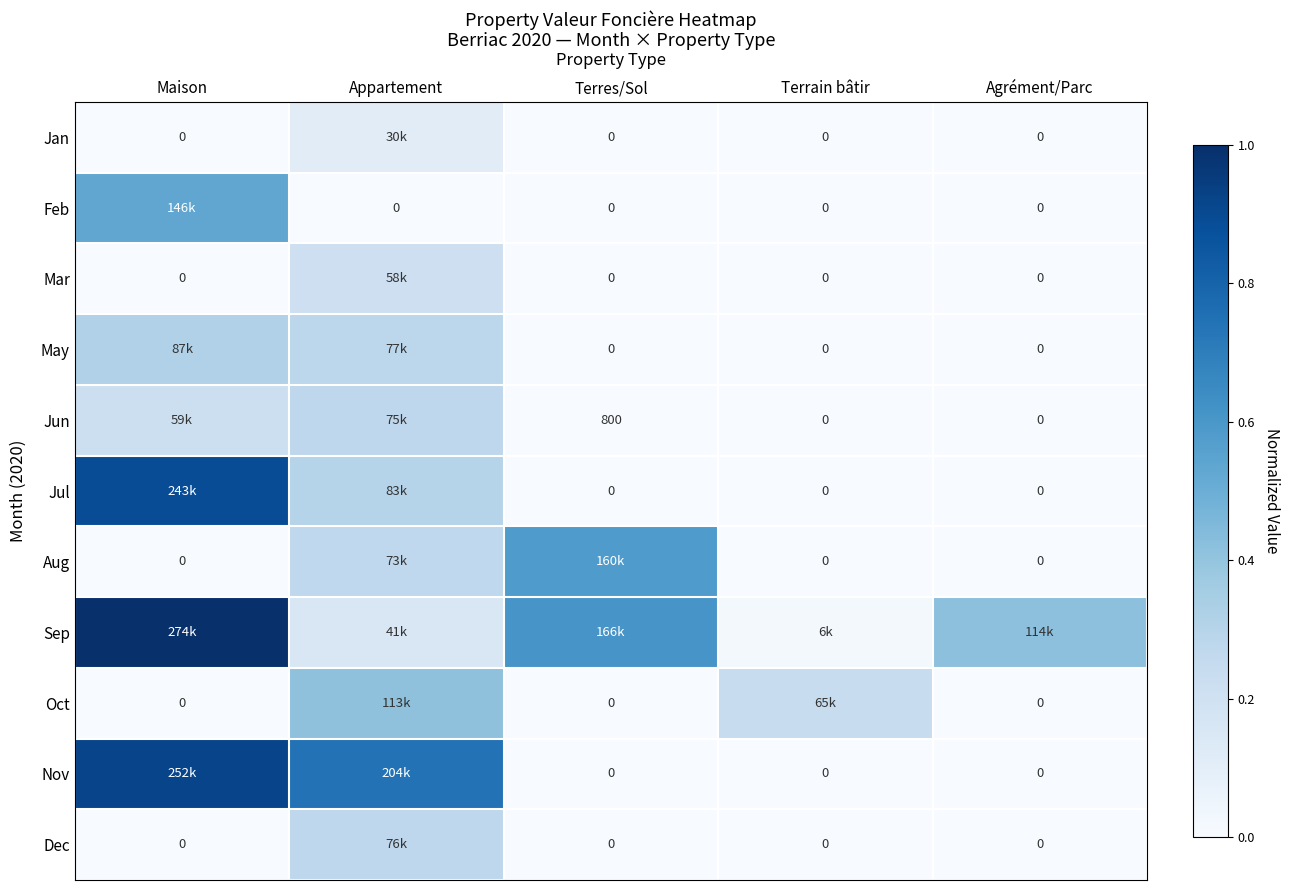

Which series changed the most between Maison and Terres/Sol?

Nov